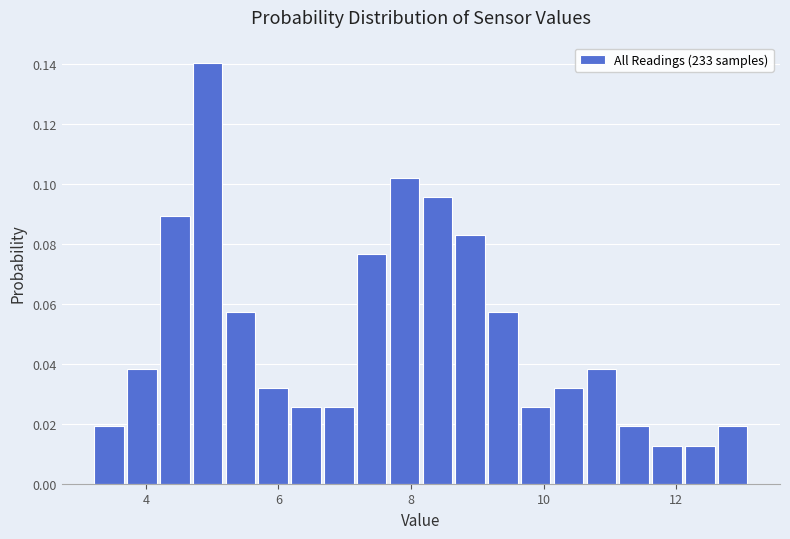

Read against the x-axis, roughly where is the centre of the tallest bar?

5.0